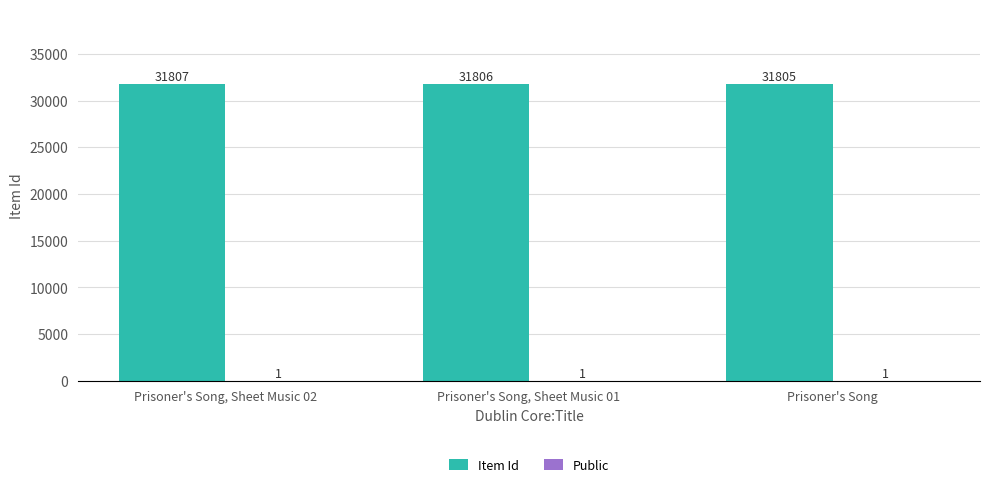

Which series has the largest range (max minus min)?

Item Id